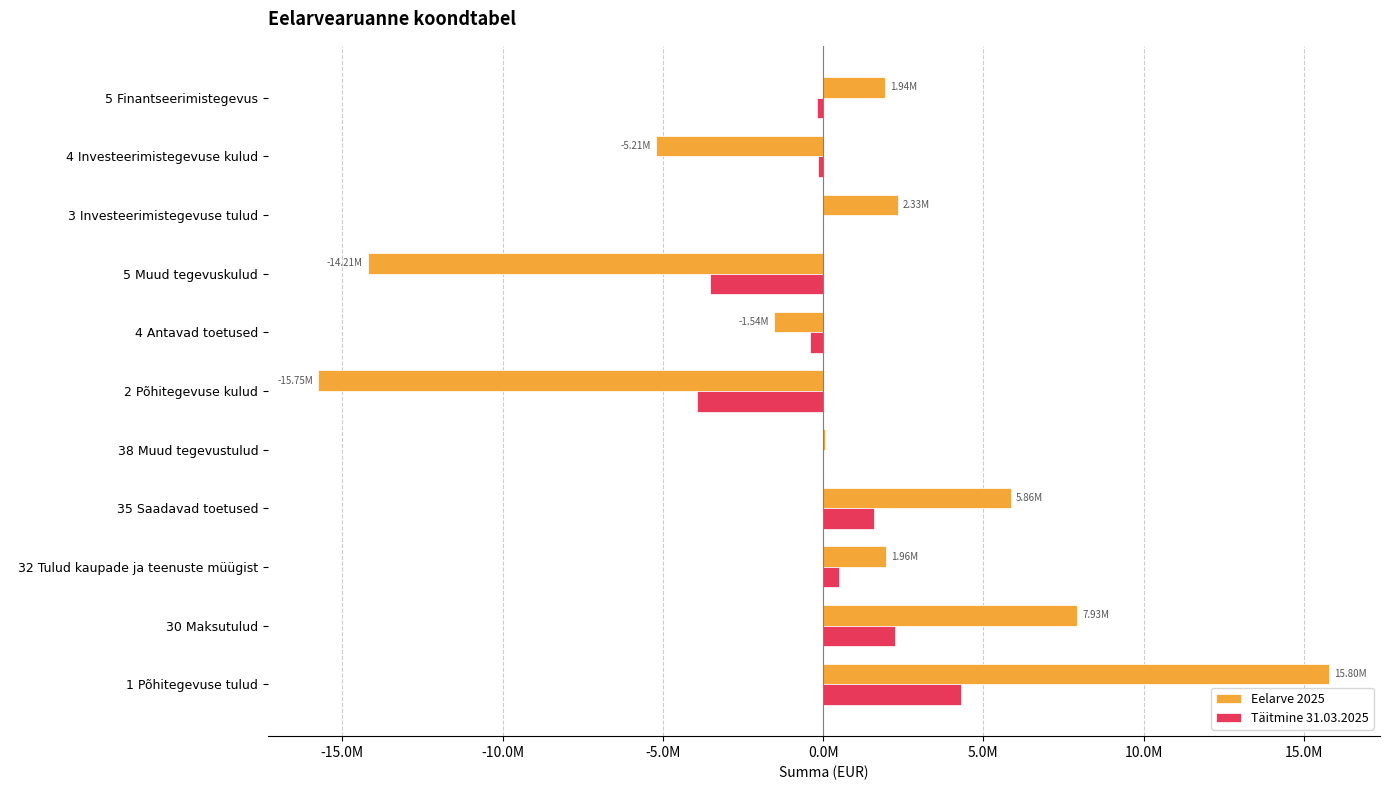

What is the difference between the second highest and second lowest values in the Täitmine 31.03.2025 series?

5755954.9